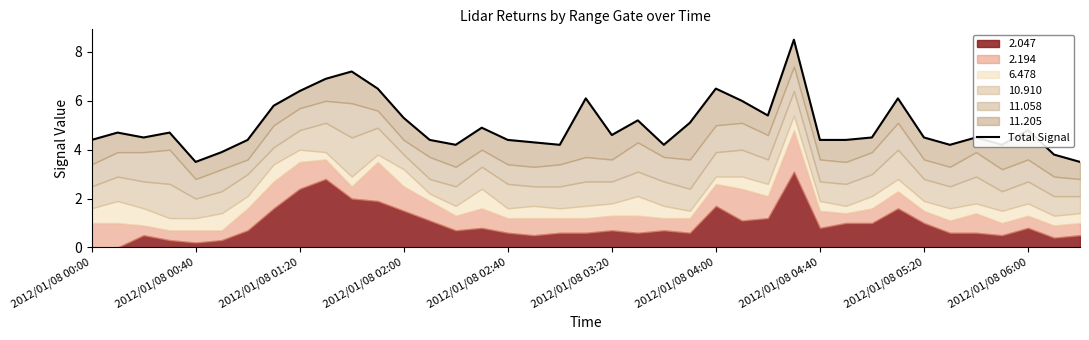

How many values exceed 4?

35